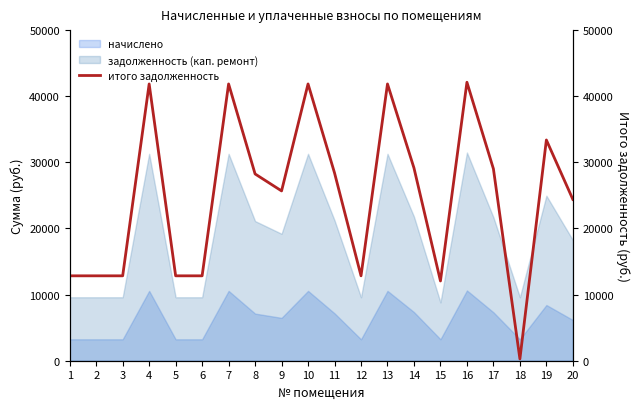

The value at 1 is 12840.0. True or false?

True